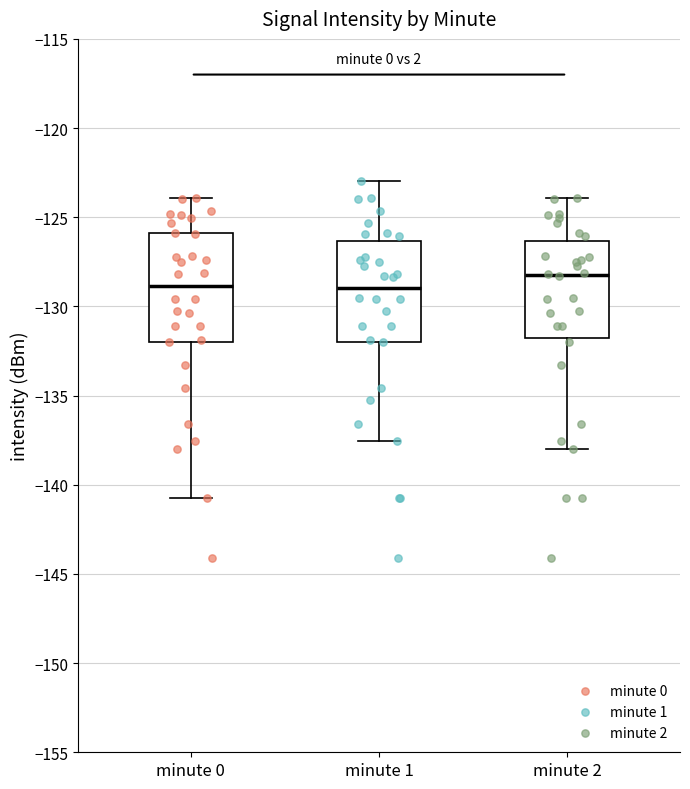

Which box's median line is the highest?

minute 2